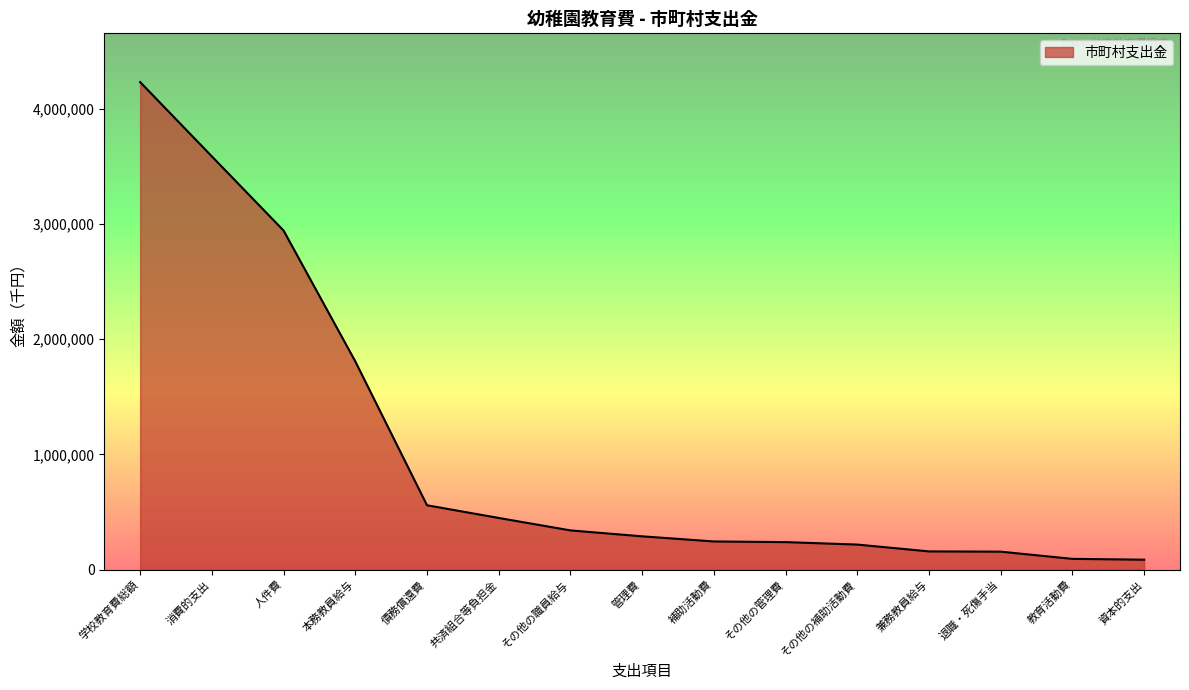

Which label corresponds to the largest value in the chart?

学校教育費総額